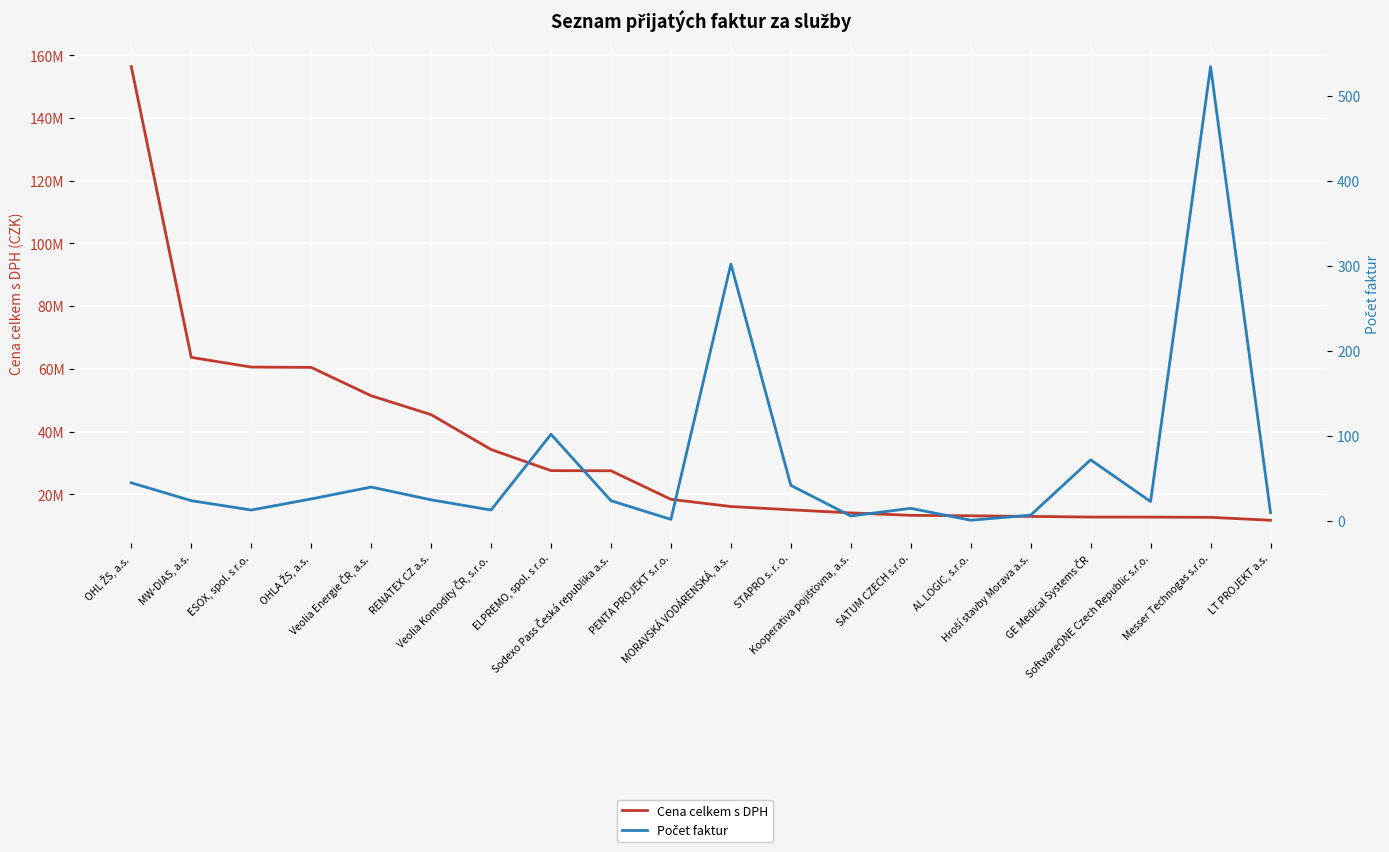

What is the difference between the highest and lowest values at PENTA PROJEKT s.r.o.?

18379898.0